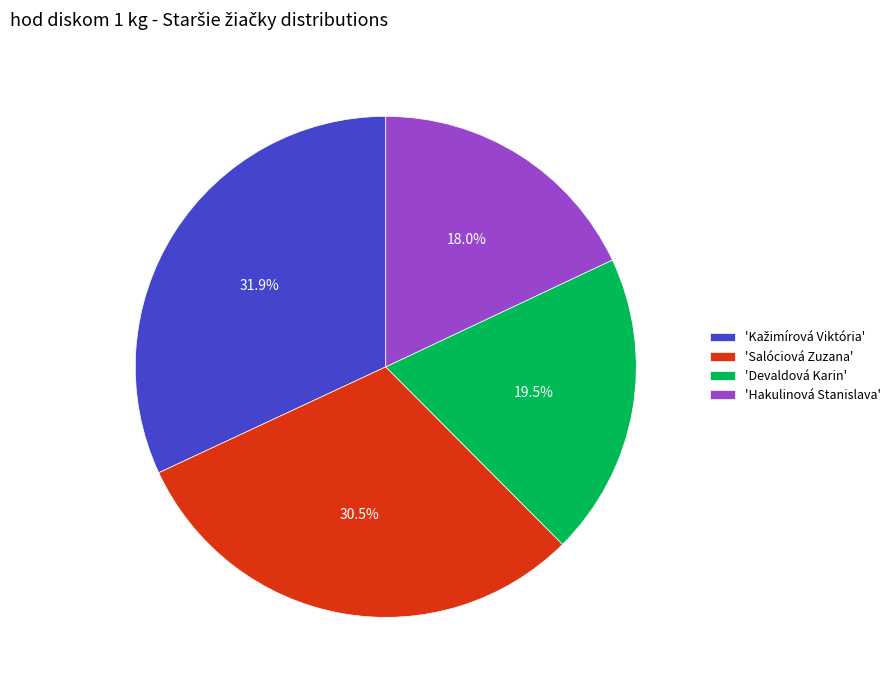

How much of the chart is everything except 'Hakulinová Stanislava'?

82.0%